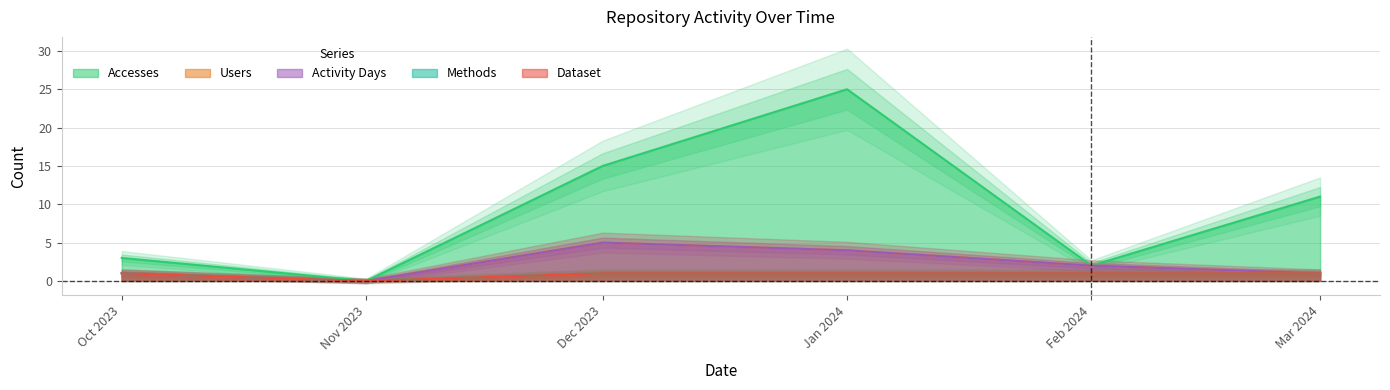

What position from the left is Dec 2023?

3